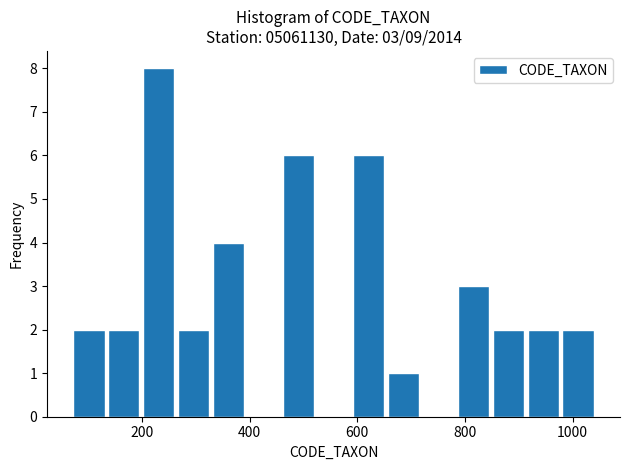

Around what value on the x-axis is the tallest bar? Give the approximate position of its centre, as read against the axis.

240